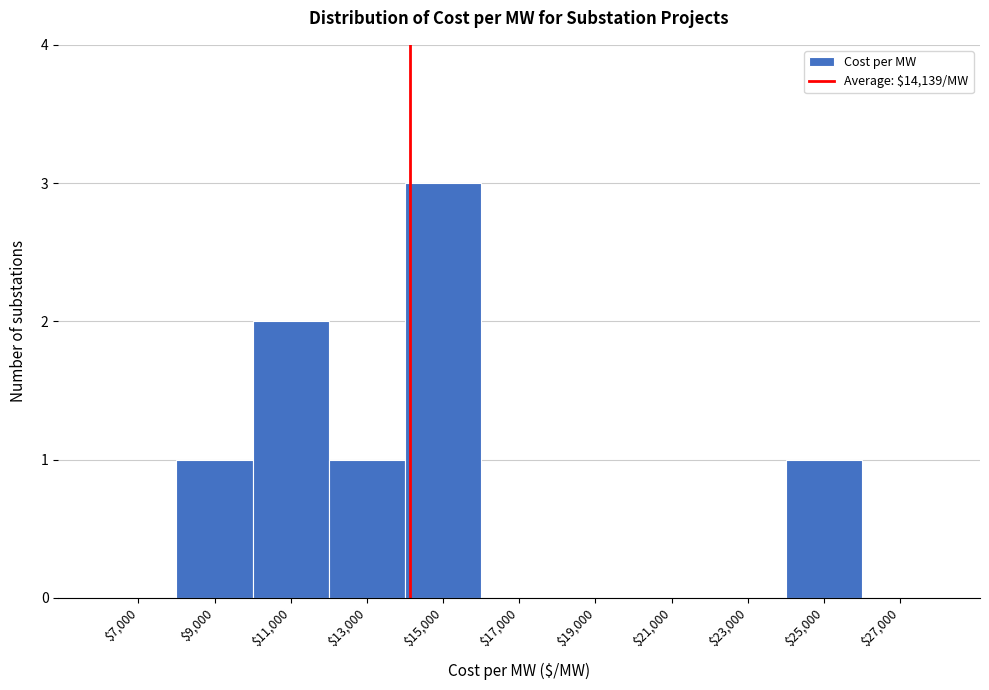

Reading left to right, list every bar in this chart as the range it spans on the x-axis followed by its height. The values are not printed on the chart, so give them approximately, as read against the axis.

6000 to 8000: 0
8000 to 10000: 1
10000 to 12000: 2
12000 to 14000: 1
14000 to 16000: 3
16000 to 18000: 0
18000 to 20000: 0
20000 to 22000: 0
22000 to 24000: 0
24000 to 26000: 1
26000 to 28000: 0